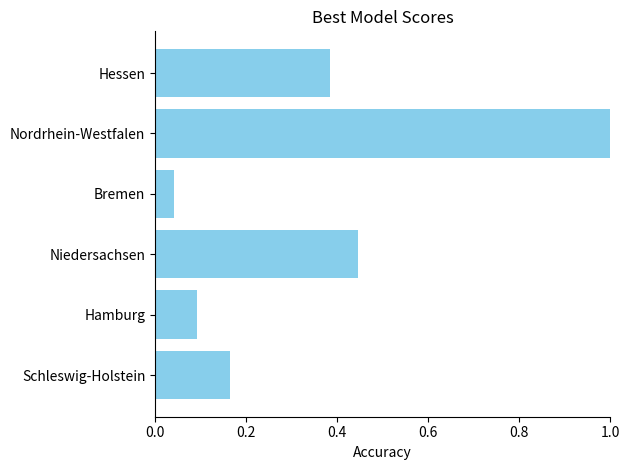

What is the maximum value shown in the chart?

1.0